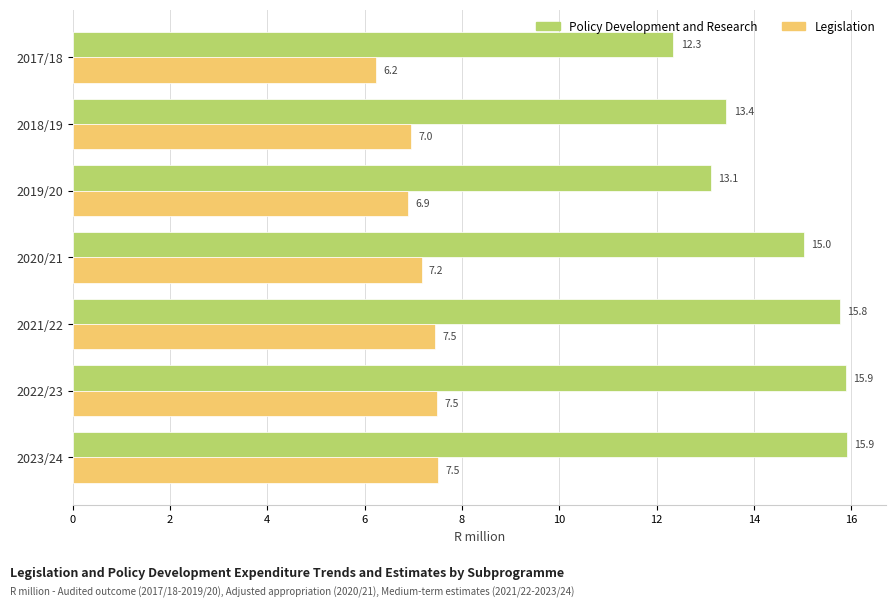

List the series in order of their overall mean, highest first.

Policy Development and Research, Legislation